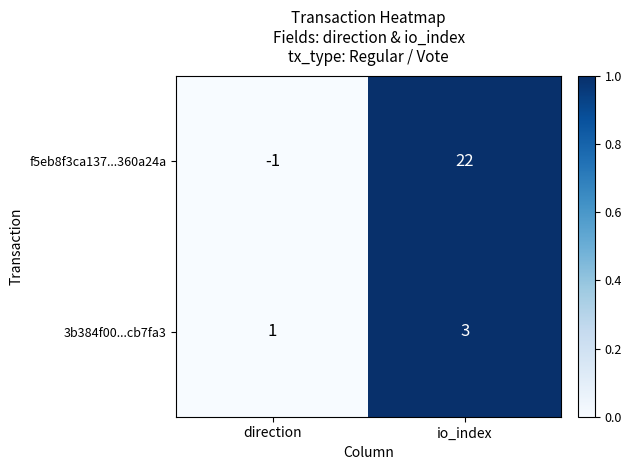

What is the difference between the f5eb8f3ca137...360a24a values at direction and io_index?

23